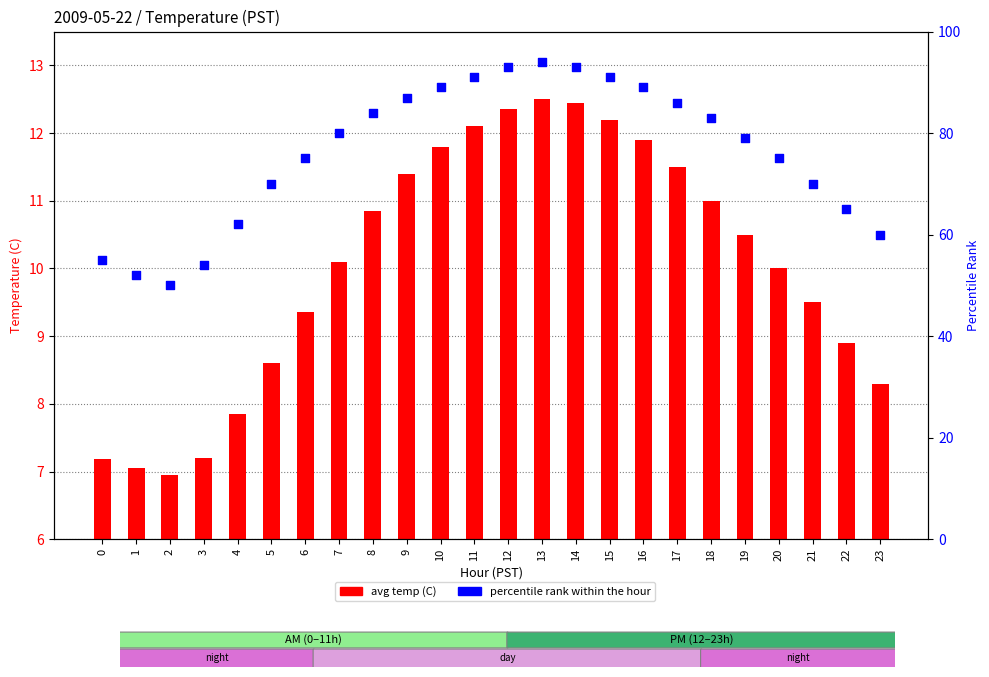

Which series reaches the maximum Y coordinate?

percentile rank